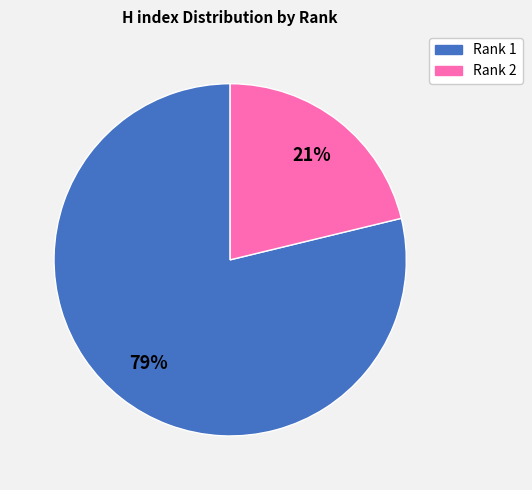

Does any single category account for the majority?

Yes